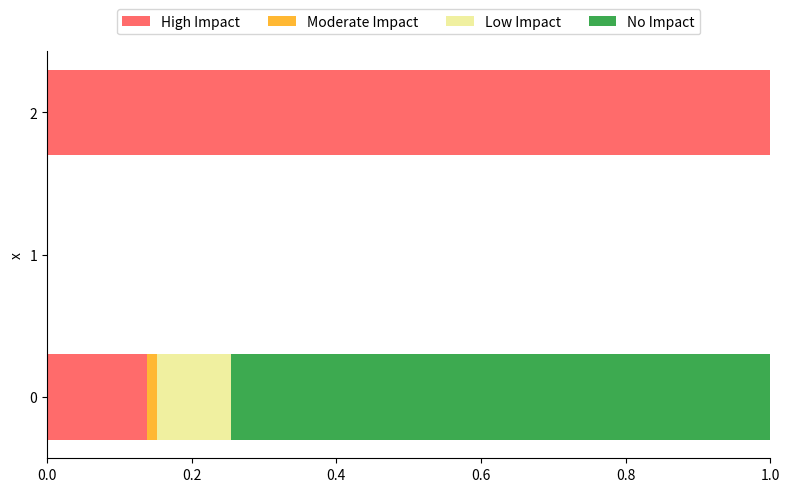

What is the approximate value of High Impact at 2?

1.0